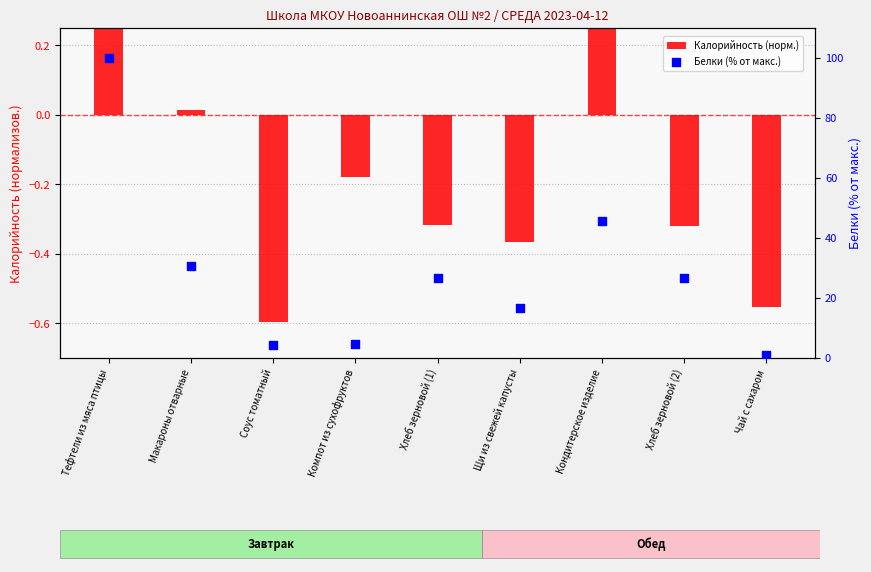

What are all the series names shown in the legend?

Калорийность (норм.), Белки (% от макс.)